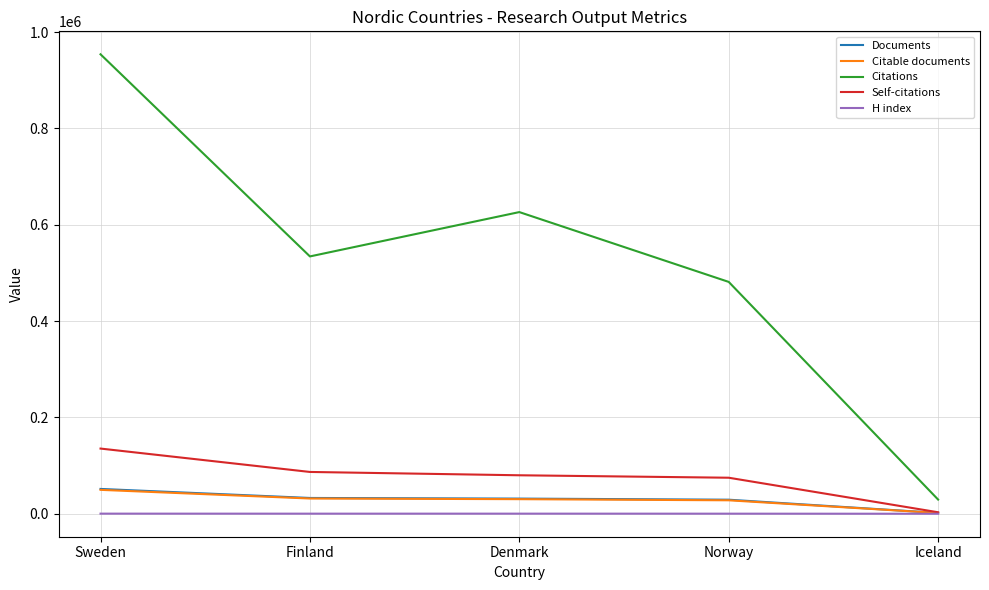

Which series has the largest range (max minus min)?

Citations